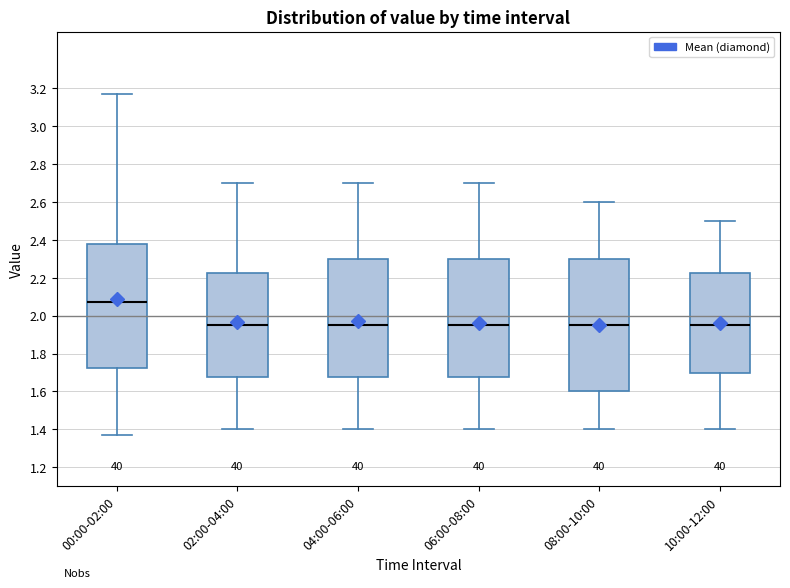

Reading left to right, read every box against the y-axis: the position of its median line, the range the box covers, and the ends of its whiskers. The values are not printed on the chart, so give them approximately, as read against the axis.

00:00-02:00: median 2.08, box 1.72 to 2.38, whiskers 1.38 to 3.18
02:00-04:00: median 1.96, box 1.68 to 2.22, whiskers 1.40 to 2.70
04:00-06:00: median 1.96, box 1.68 to 2.30, whiskers 1.40 to 2.70
06:00-08:00: median 1.96, box 1.68 to 2.30, whiskers 1.40 to 2.70
08:00-10:00: median 1.96, box 1.60 to 2.30, whiskers 1.40 to 2.60
10:00-12:00: median 1.96, box 1.70 to 2.22, whiskers 1.40 to 2.50